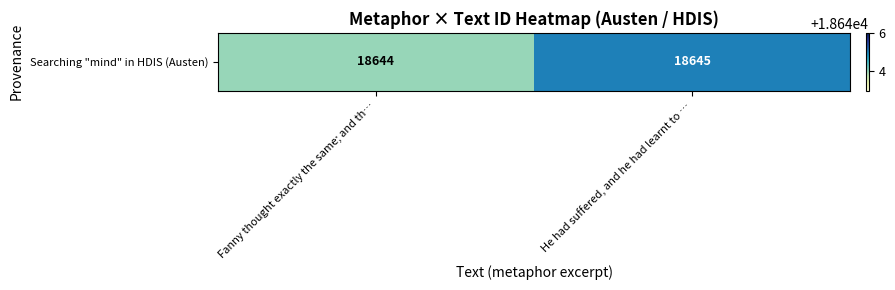

What is the maximum value shown in the chart?

18645